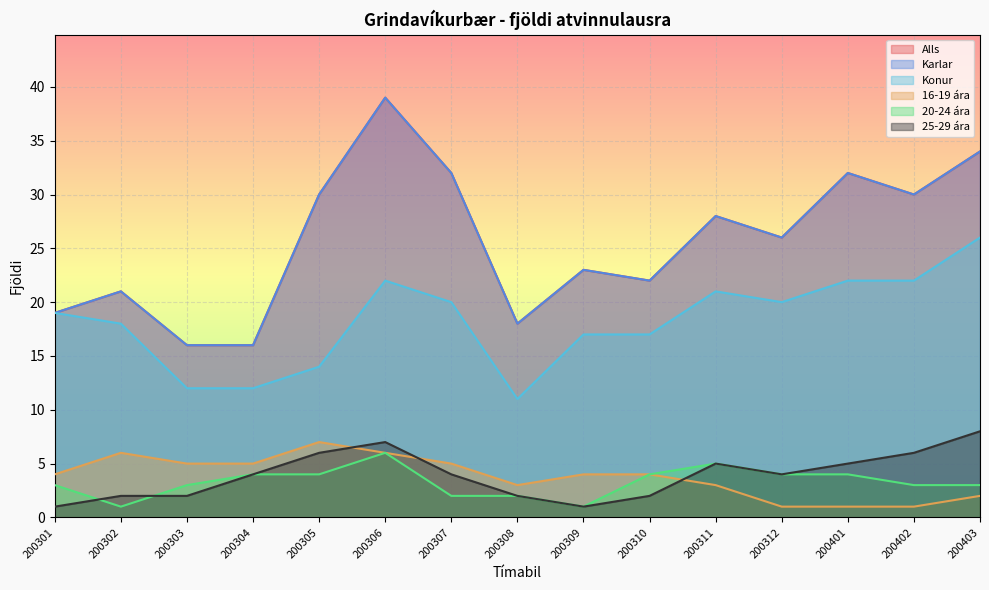

Between 200302 and 200304, which series saw the biggest shift?

Konur